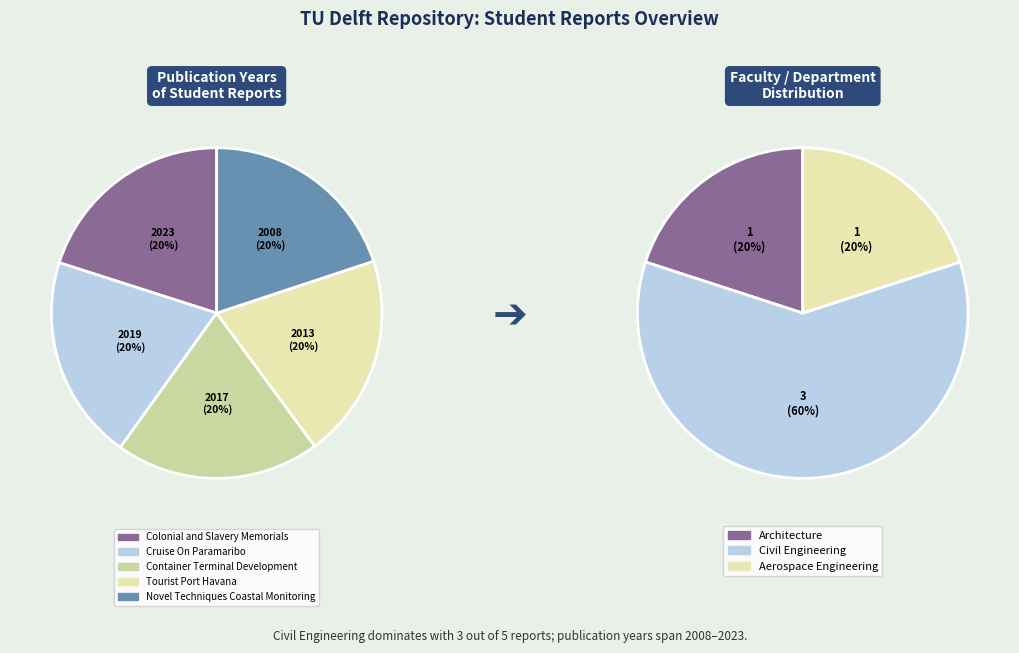

What percentage is the Tourist Port Havana slice, to the nearest percent?

20%